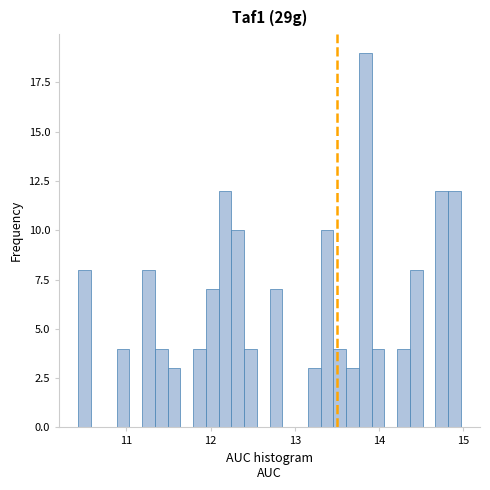

Around what value on the x-axis is the tallest bar? Give the approximate position of its centre, as read against the axis.

13.8